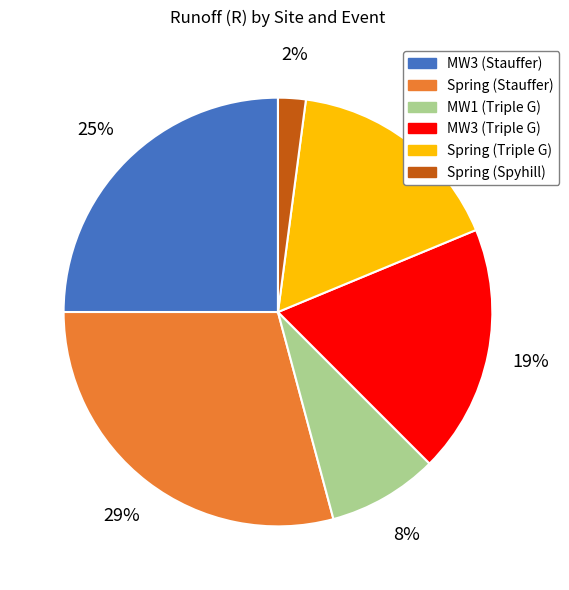

Rank the categories by value from lowest to highest.

Spring (Spyhill), MW1 (Triple G), Spring (Triple G), MW3 (Triple G), MW3 (Stauffer), Spring (Stauffer)